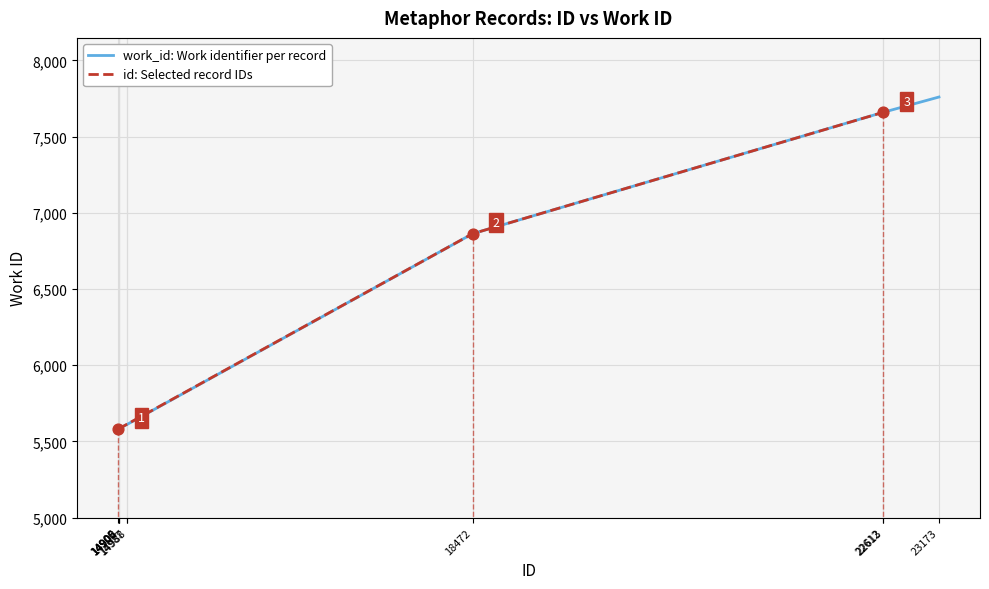

Which has a higher value, 14906 or 22612?

22612